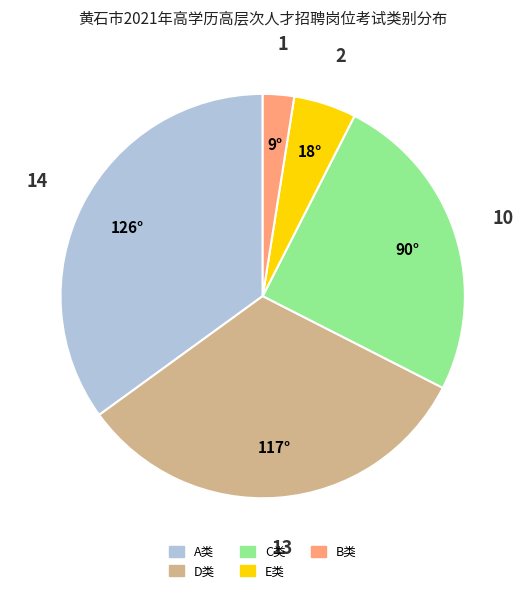

Does any single category account for the majority?

No